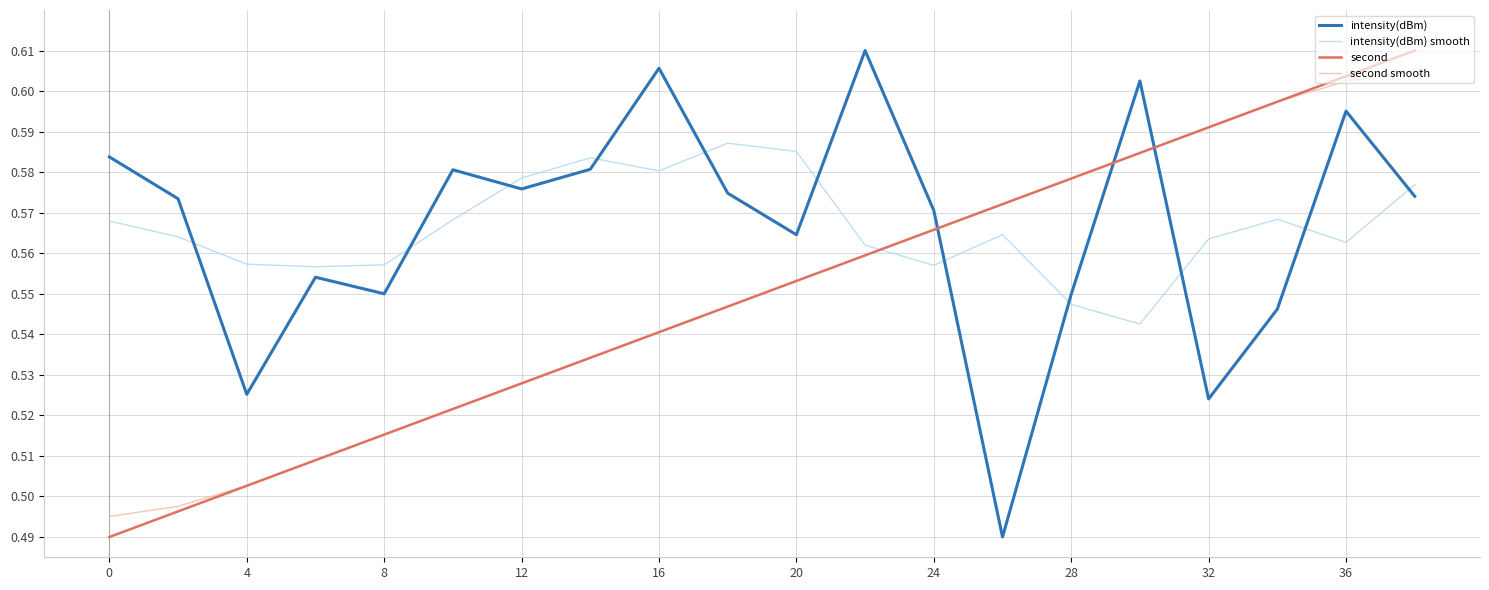

How many intersections are there between intensity(dBm) smooth and second smooth?

1